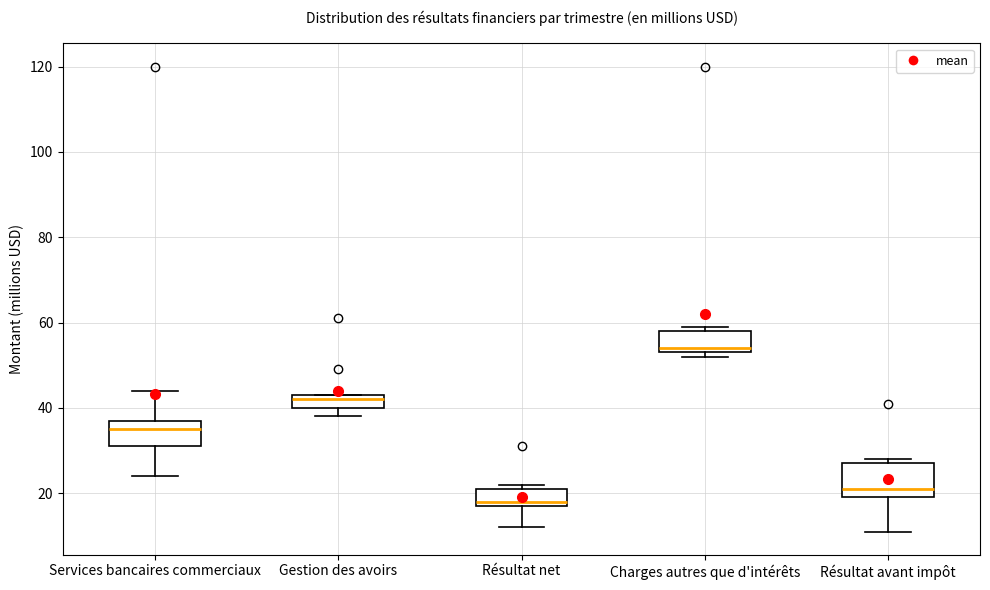

Which box's median line is the lowest?

Résultat net